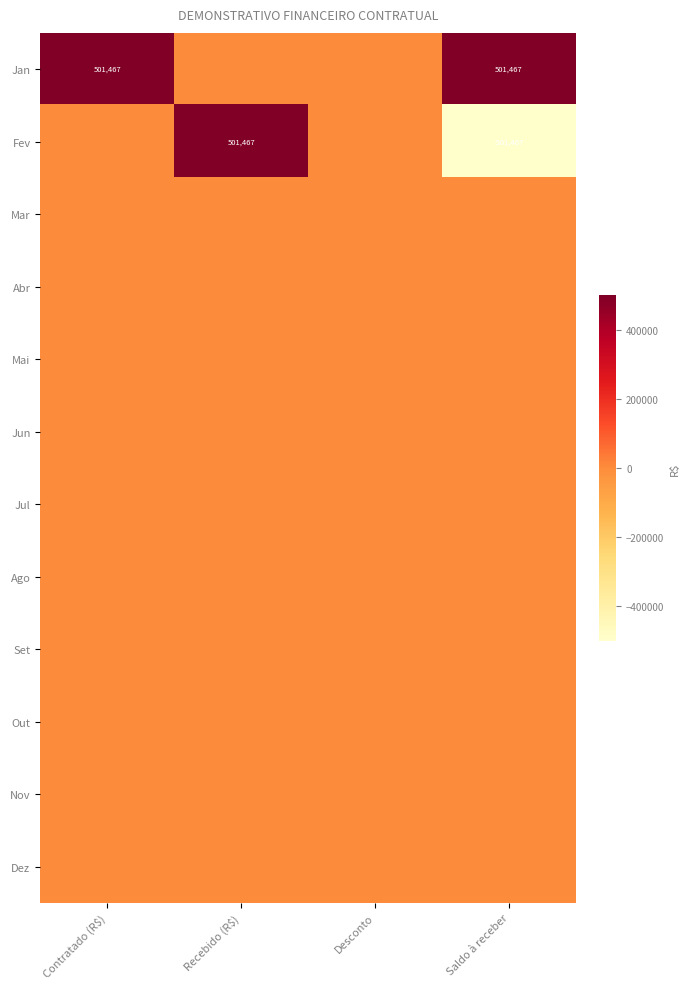

Which series has the largest range (max minus min)?

Fev